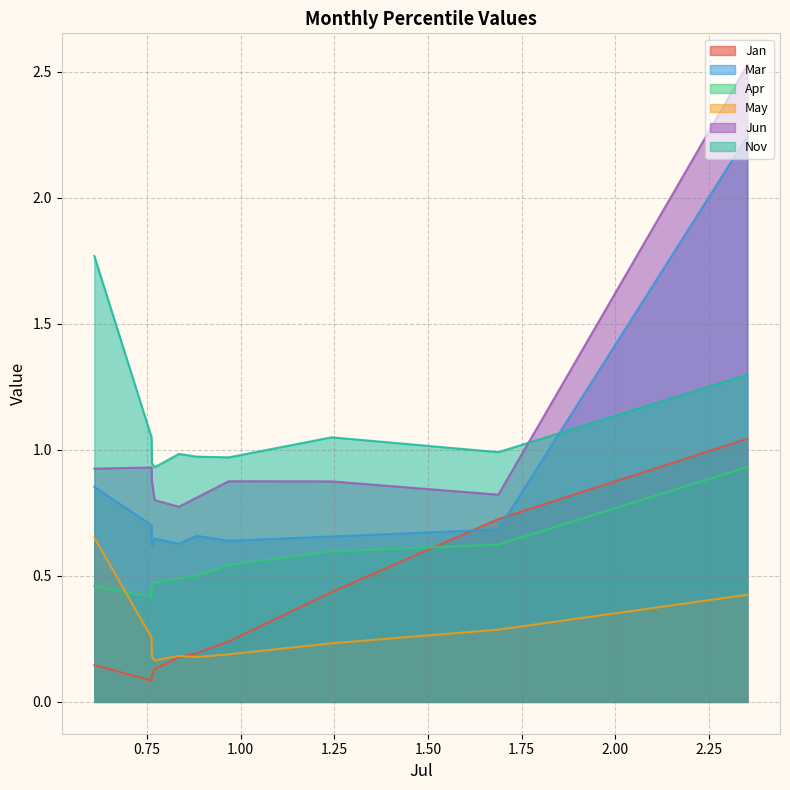

Is it true that Jun equals 1.3 at pct75?

False